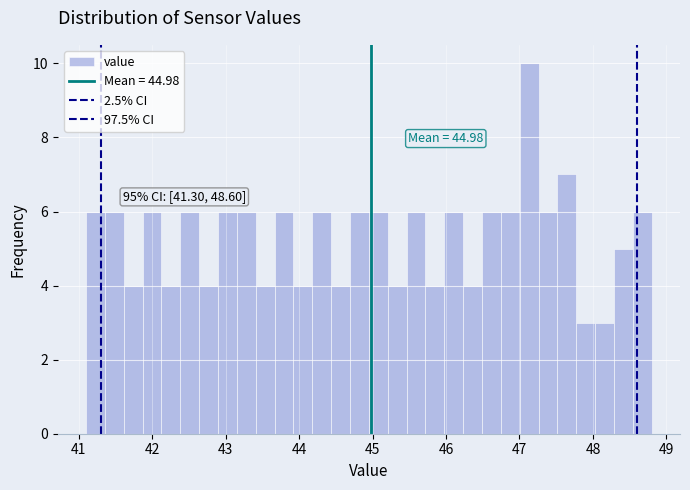

Around what value on the x-axis is the tallest bar? Give the approximate position of its centre, as read against the axis.

47.1